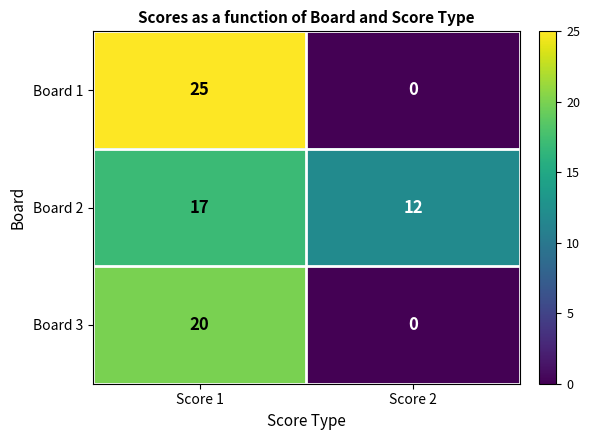

What is the difference between the highest and lowest values at Score 1?

8